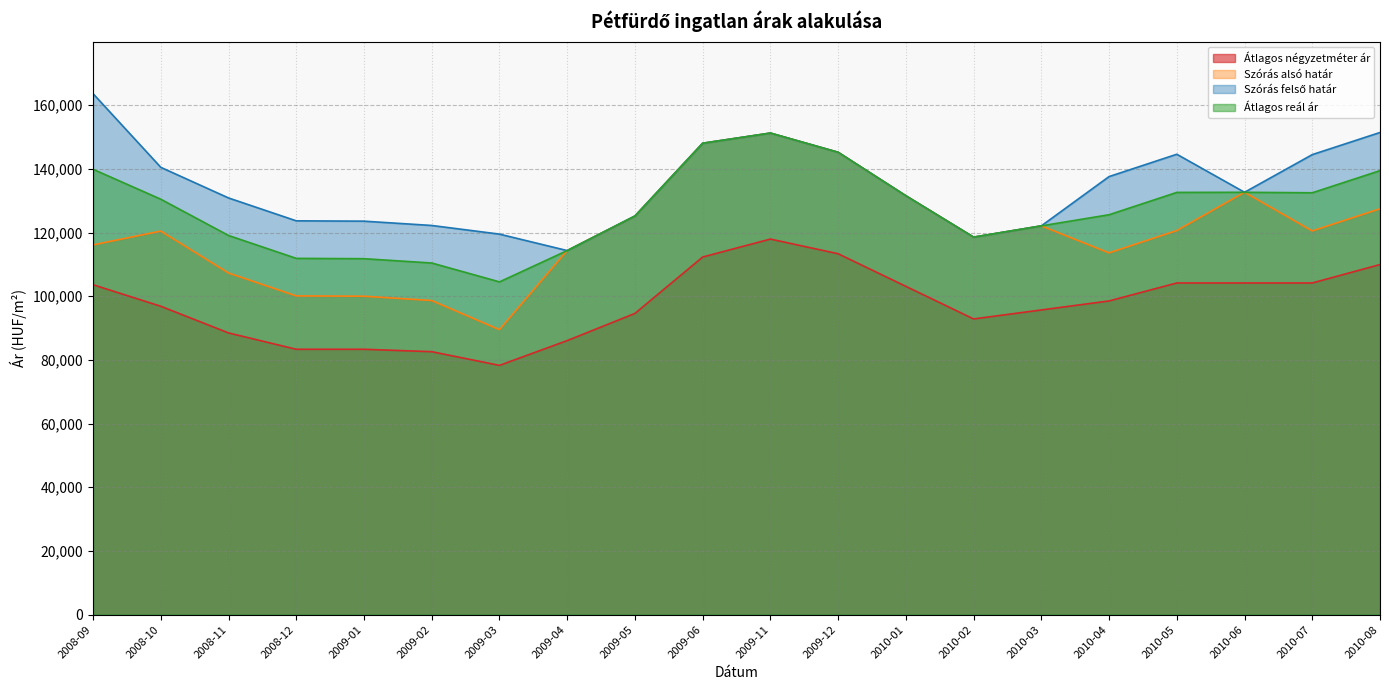

Which has a higher value, 2010-02 or 2009-02?

2010-02